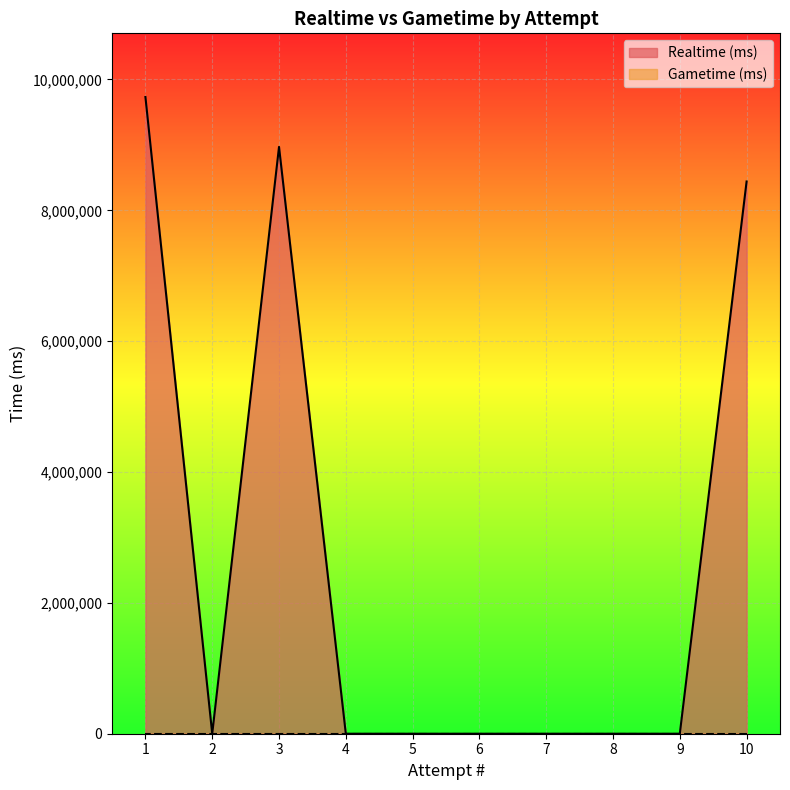

List the labels in order of value, smallest first.

9, 8, 7, 6, 5, 4, 2, 10, 3, 1